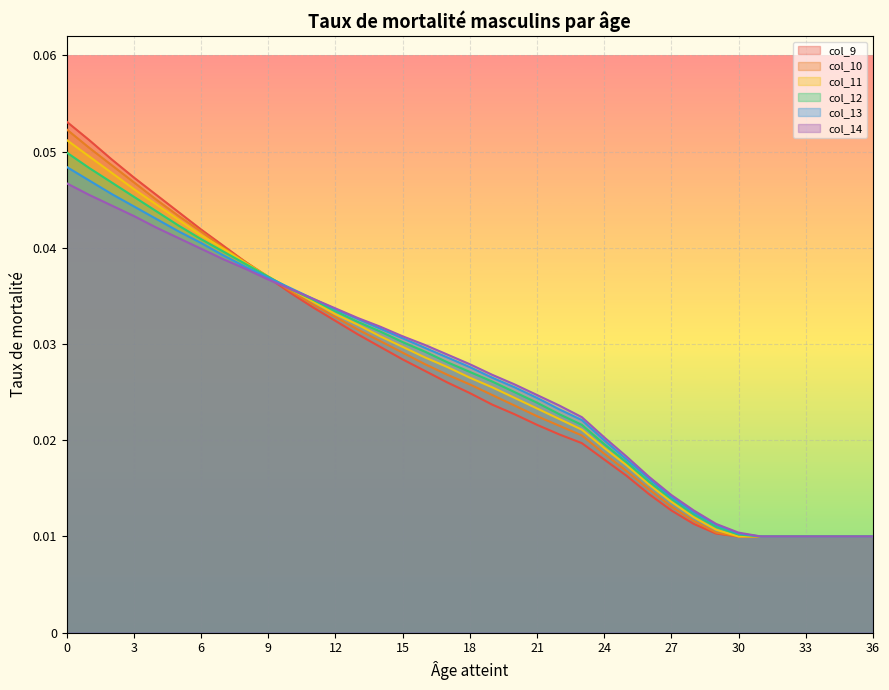

What is the total value across all series at 17?

0.2